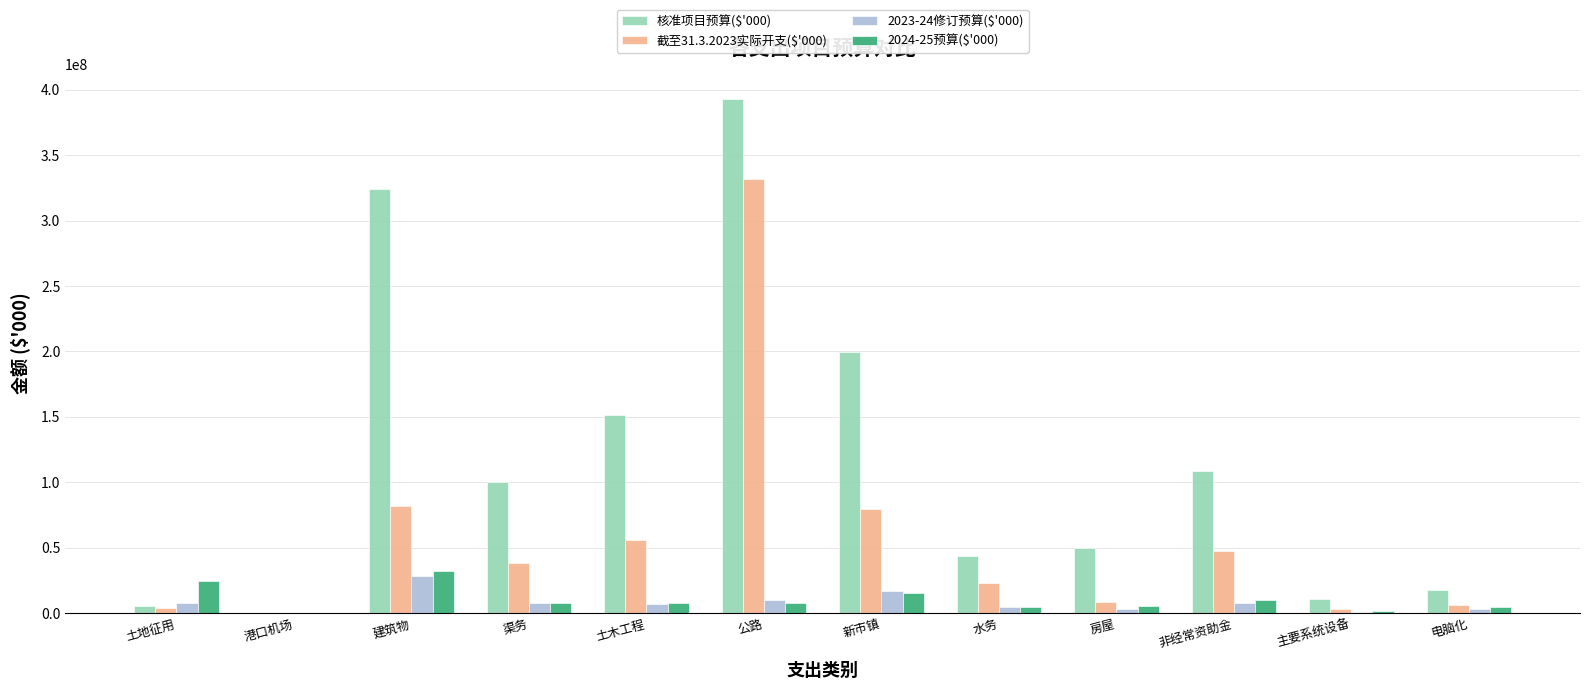

What are all the series names shown in the legend?

核准项目预算($'000), 截至31.3.2023实际开支($'000), 2023-24修订预算($'000), 2024-25预算($'000)